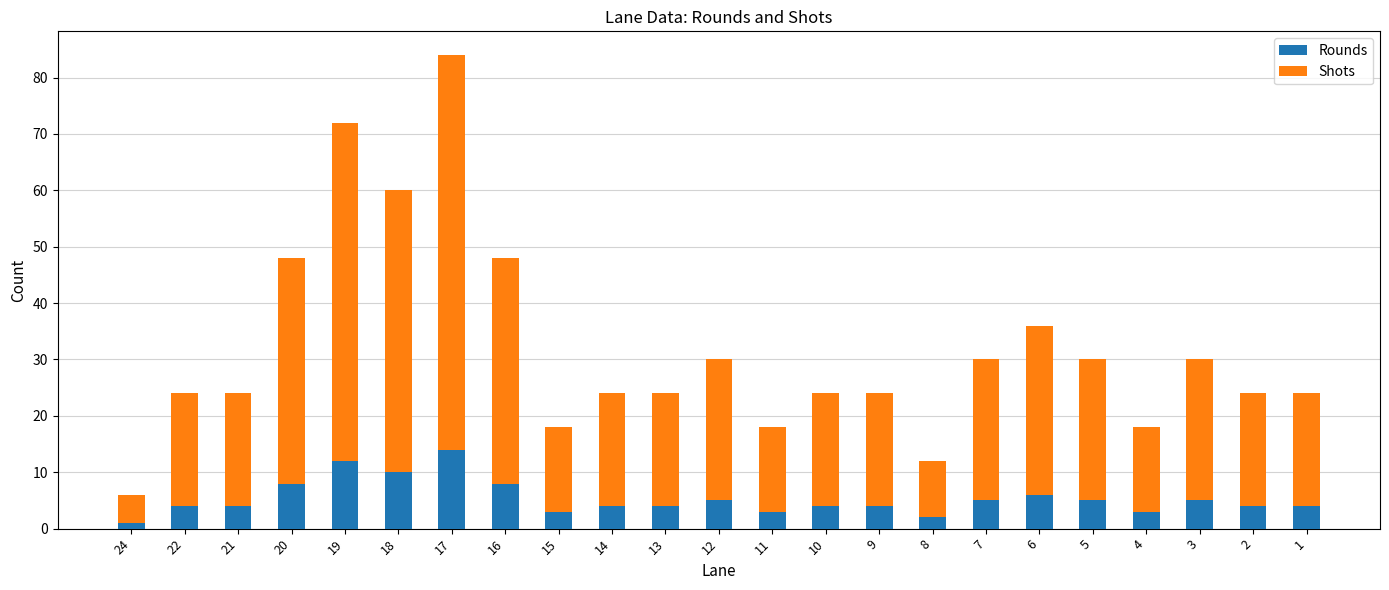

What is the total value across all series at 16?

48